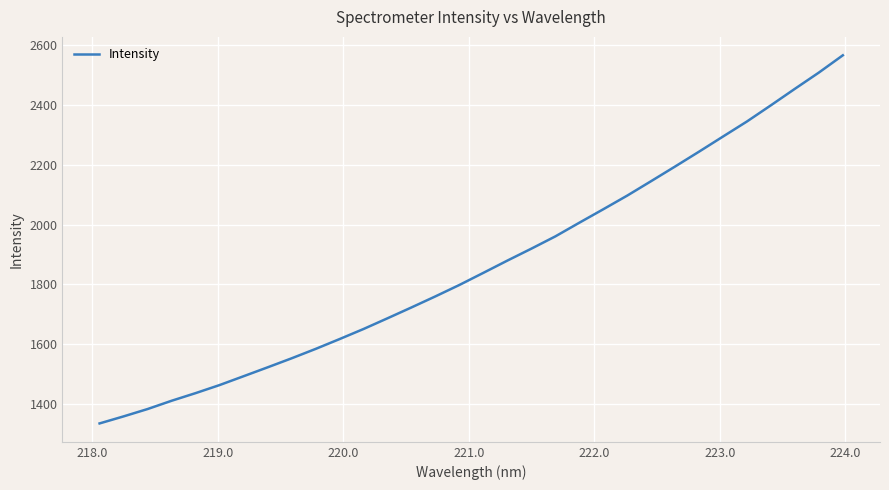

What is the difference between the maximum and minimum values?

1232.6